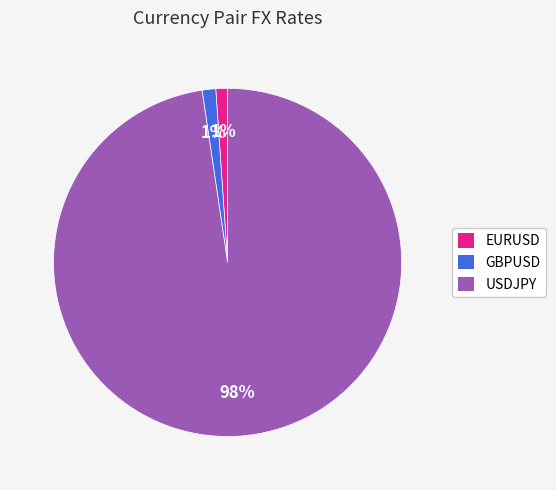

Combined, do EURUSD and GBPUSD account for over 50%?

No